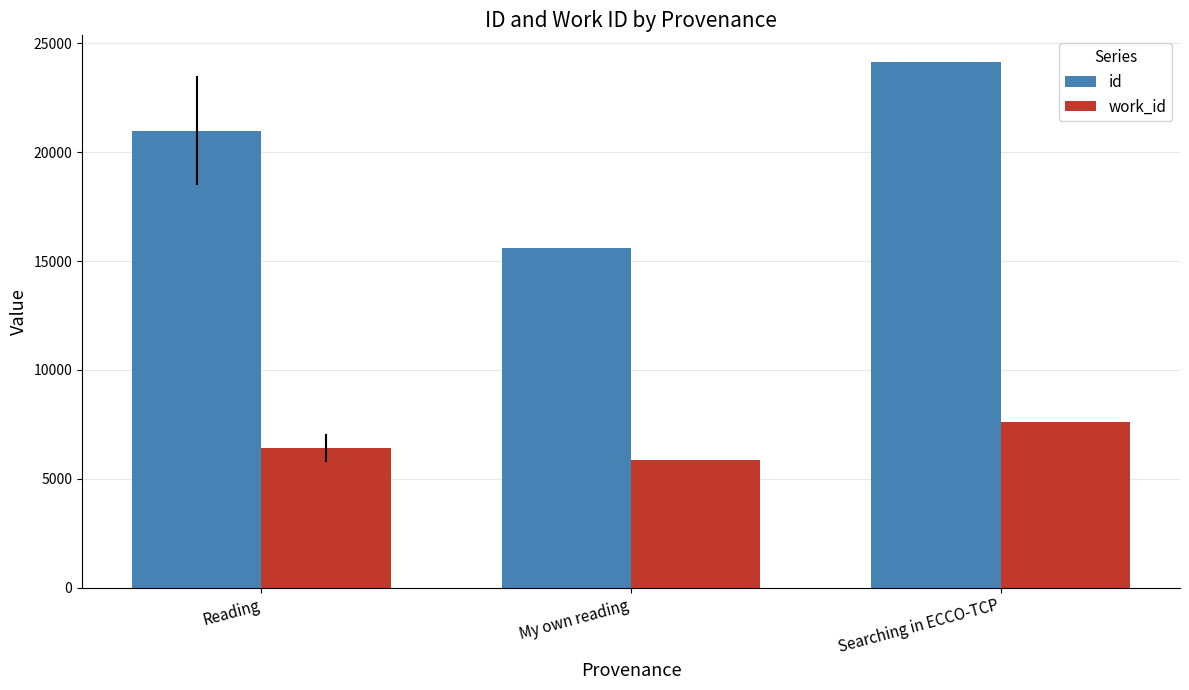

How many bars are there in total?

6